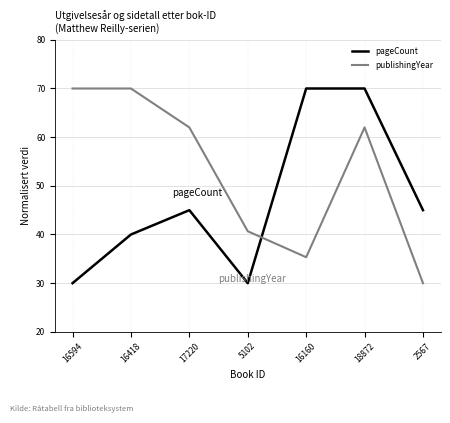

True or false: publishingYear and pageCount cross at least once.

True